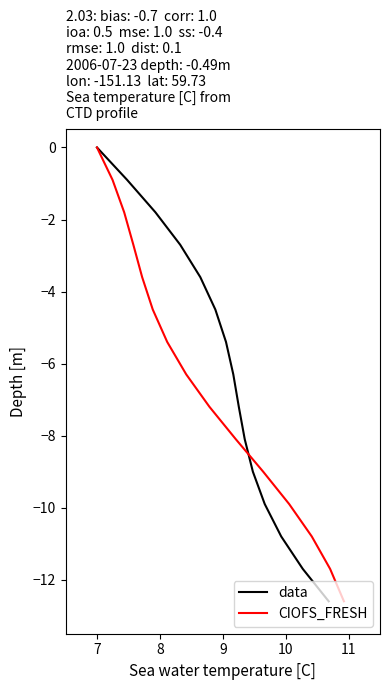

What is the sum of the CIOFS_FRESH values at 11 and 11?

-14.4